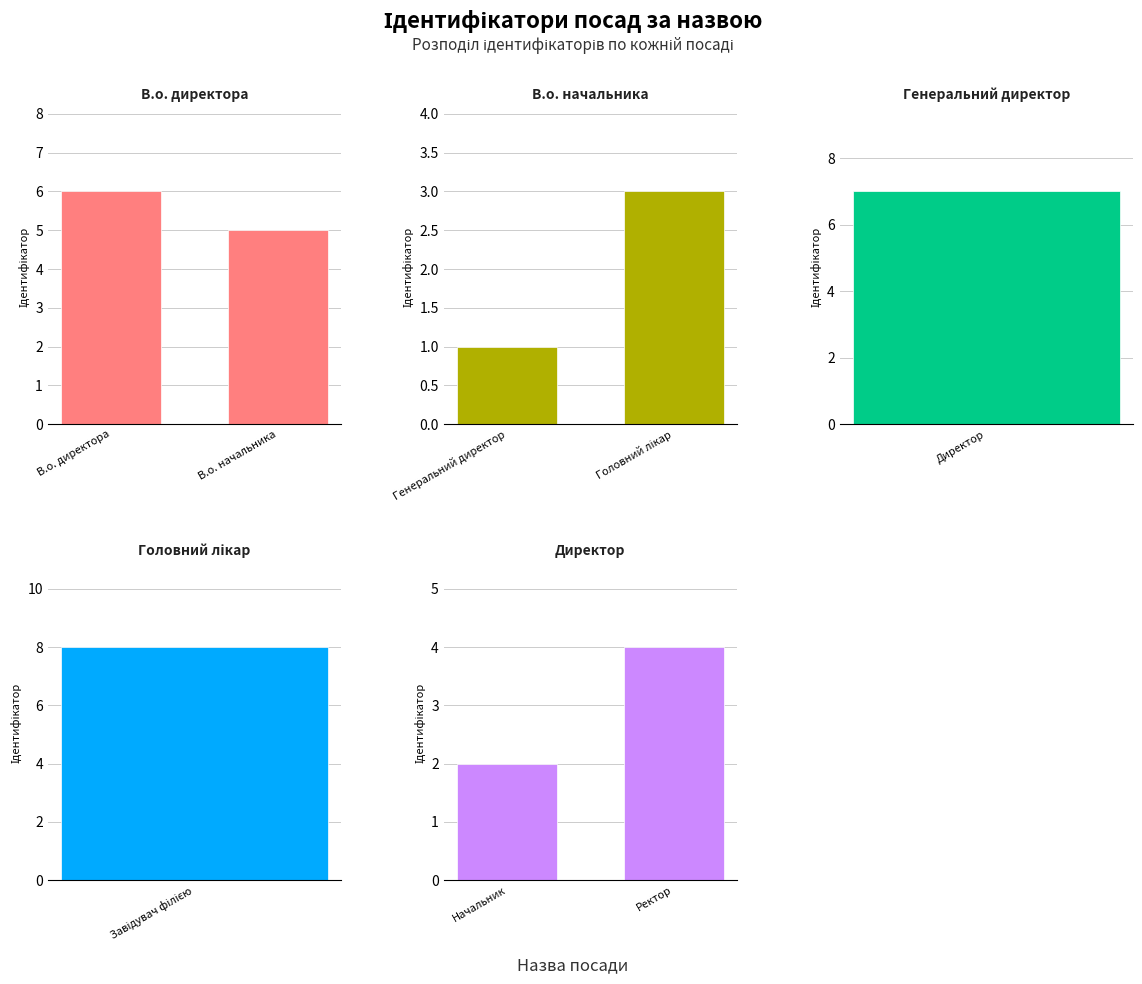

Rank the categories by В.о. директора value from highest to lowest.

В.о. директора, В.о. начальника